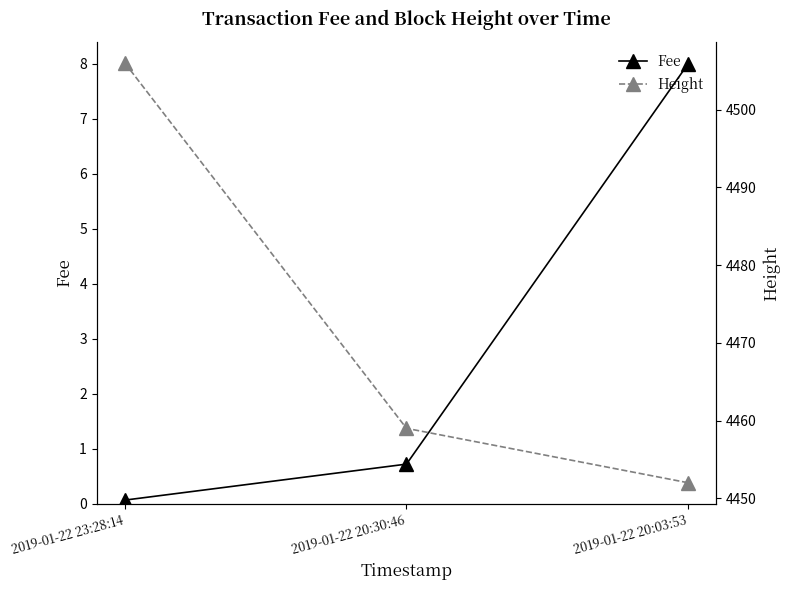

What is the sum of all Fee values?

8.8